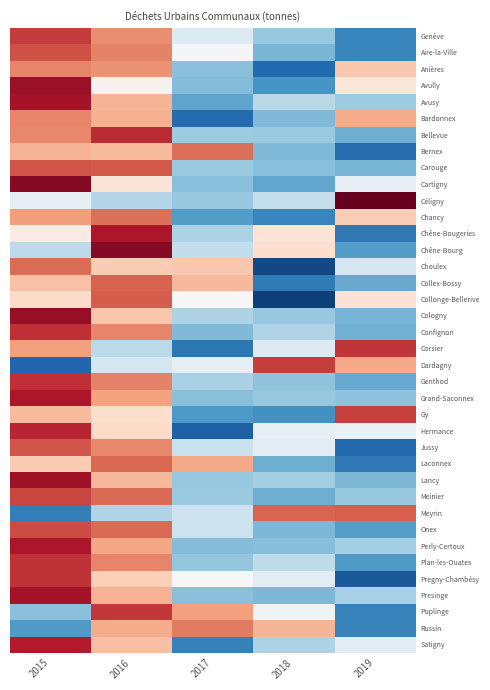

Reading left to right, what are all the values shown in this chart?

Genève: 2015=1.4	2016=0.9	2017=-0.3	2018=-0.7	2019=-1.3
Aire-la-Ville: 2015=1.3	2016=1.0	2017=-0.0	2018=-0.9	2019=-1.3
Anières: 2015=1.0	2016=0.9	2017=-0.8	2018=-1.5	2019=0.5
Avully: 2015=1.7	2016=0.1	2017=-0.8	2018=-1.2	2019=0.2
Avusy: 2015=1.6	2016=0.7	2017=-1.0	2018=-0.6	2019=-0.7
Bardonnex: 2015=1.0	2016=0.7	2017=-1.5	2018=-0.9	2019=0.7
Bellevue: 2015=0.9	2016=1.5	2017=-0.7	2018=-0.7	2019=-1.0
Bernex: 2015=0.7	2016=0.6	2017=1.1	2018=-0.9	2019=-1.5
Carouge: 2015=1.2	2016=1.2	2017=-0.7	2018=-0.8	2019=-0.9
Cartigny: 2015=1.8	2016=0.2	2017=-0.8	2018=-1.0	2019=-0.2
Céligny: 2015=-0.2	2016=-0.6	2017=-0.7	2018=-0.5	2019=2.0
Chancy: 2015=0.8	2016=1.1	2017=-1.1	2018=-1.3	2019=0.5
Chêne-Bougeries: 2015=0.2	2016=1.6	2017=-0.6	2018=0.3	2019=-1.4
Chêne-Bourg: 2015=-0.5	2016=1.8	2017=-0.5	2018=0.3	2019=-1.1
Choulex: 2015=1.1	2016=0.5	2017=0.5	2018=-1.8	2019=-0.3
Collex-Bossy: 2015=0.6	2016=1.2	2017=0.6	2018=-1.4	2019=-1.0
Collonge-Bellerive: 2015=0.4	2016=1.2	2017=-0.0	2018=-1.8	2019=0.3
Cologny: 2015=1.7	2016=0.5	2017=-0.6	2018=-0.8	2019=-0.9
Confignon: 2015=1.4	2016=1.0	2017=-0.9	2018=-0.6	2019=-1.0
Corsier: 2015=0.8	2016=-0.5	2017=-1.4	2018=-0.2	2019=1.4
Dardagny: 2015=-1.6	2016=-0.3	2017=-0.2	2018=1.4	2019=0.8
Genthod: 2015=1.4	2016=1.0	2017=-0.6	2018=-0.8	2019=-1.0
Grand-Saconnex: 2015=1.6	2016=0.8	2017=-0.8	2018=-0.8	2019=-0.8
Gy: 2015=0.6	2016=0.4	2017=-1.1	2018=-1.2	2019=1.3
Hermance: 2015=1.5	2016=0.4	2017=-1.6	2018=-0.2	2019=-0.1
Jussy: 2015=1.2	2016=0.9	2017=-0.4	2018=-0.2	2019=-1.5
Laconnex: 2015=0.5	2016=1.1	2017=0.7	2018=-1.0	2019=-1.4
Lancy: 2015=1.7	2016=0.6	2017=-0.7	2018=-0.7	2019=-0.9
Meinier: 2015=1.3	2016=1.1	2017=-0.7	2018=-1.0	2019=-0.7
Meyrin: 2015=-1.3	2016=-0.6	2017=-0.4	2018=1.1	2019=1.2
Onex: 2015=1.3	2016=1.1	2017=-0.4	2018=-0.9	2019=-1.1
Perly-Certoux: 2015=1.6	2016=0.8	2017=-0.9	2018=-0.8	2019=-0.7
Plan-les-Ouates: 2015=1.4	2016=1.0	2017=-0.8	2018=-0.5	2019=-1.1
Pregny-Chambésy: 2015=1.4	2016=0.5	2017=-0.0	2018=-0.2	2019=-1.6
Presinge: 2015=1.6	2016=0.7	2017=-0.8	2018=-0.9	2019=-0.6
Puplinge: 2015=-0.8	2016=1.4	2017=0.8	2018=-0.1	2019=-1.3
Russin: 2015=-1.1	2016=0.7	2017=1.0	2018=0.7	2019=-1.3
Satigny: 2015=1.6	2016=0.6	2017=-1.3	2018=-0.6	2019=-0.2